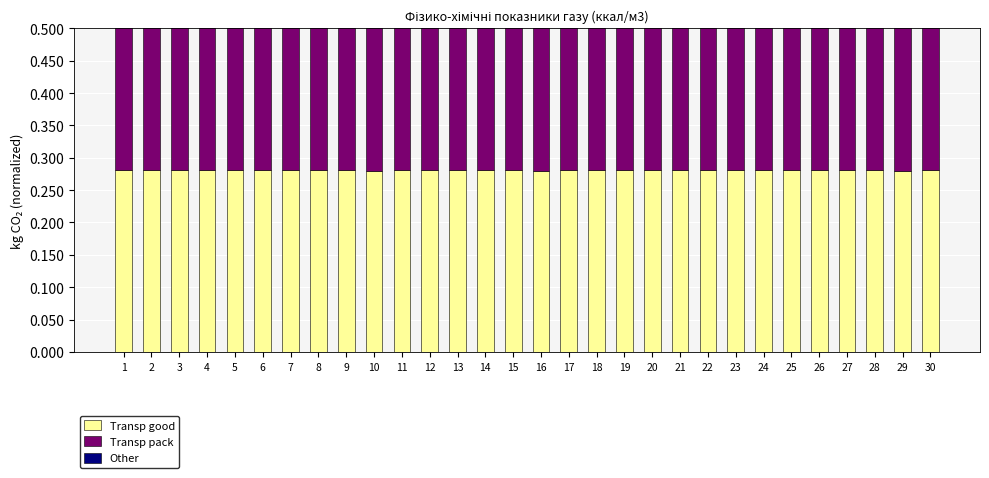

At how many categories does at least one series exceed 0?

30